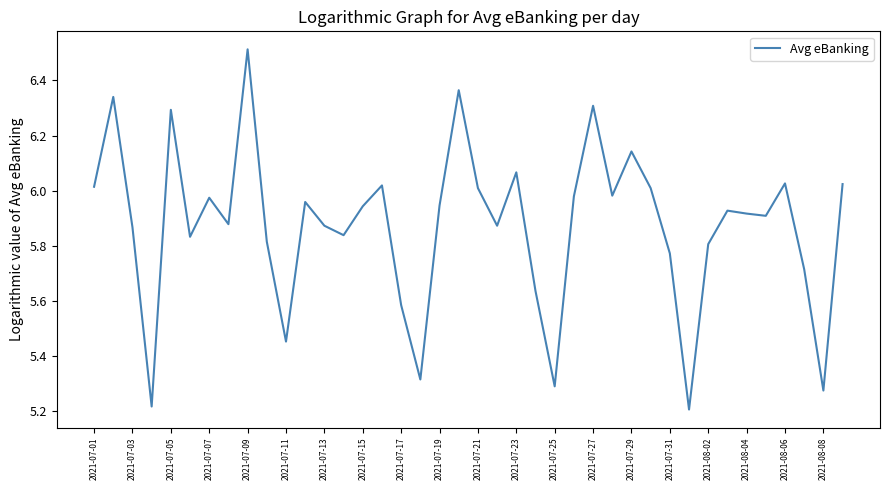

What is the difference between the maximum and minimum values?

1.3